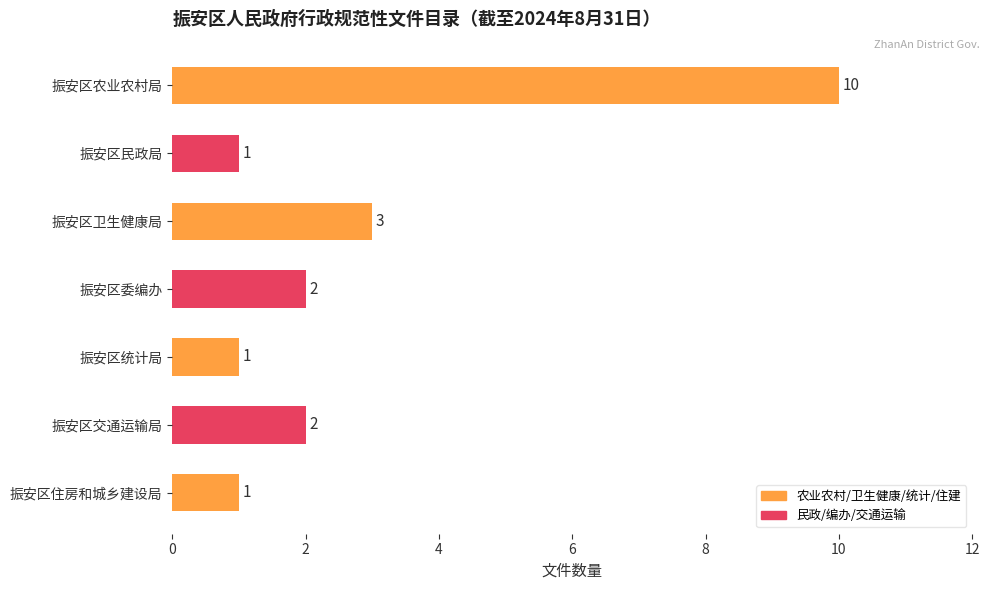

Reading bottom to top, list all the values displayed in this chart.

振安区住房和城乡建设局=1	振安区交通运输局=2	振安区统计局=1	振安区委编办=2	振安区卫生健康局=3	振安区民政局=1	振安区农业农村局=10